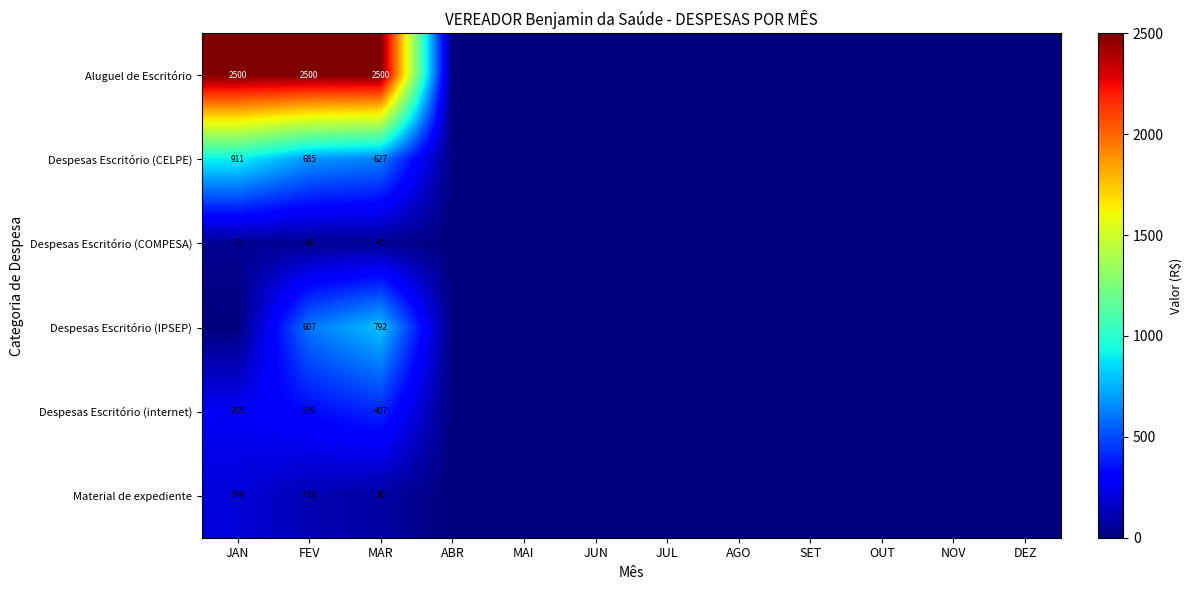

Which category has the highest value across all series?

JAN